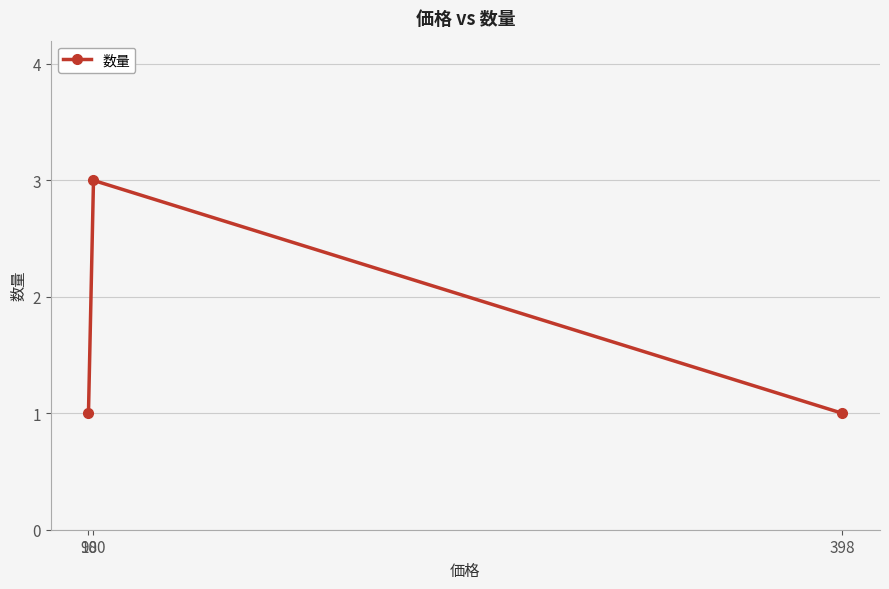

What is the greatest value displayed?

3